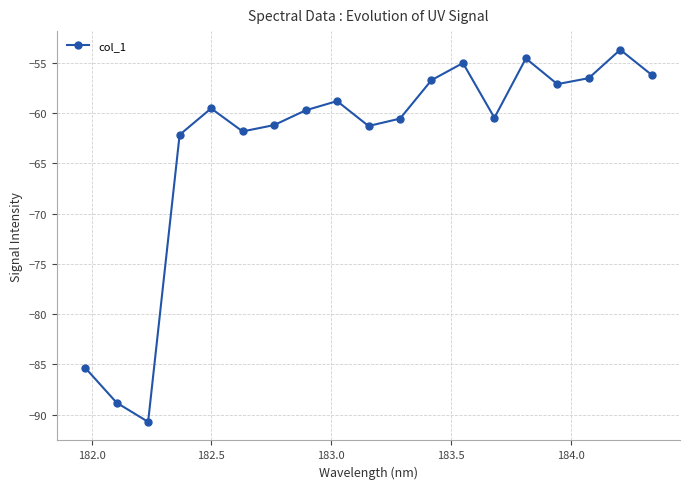

What is the greatest value displayed?

-53.7